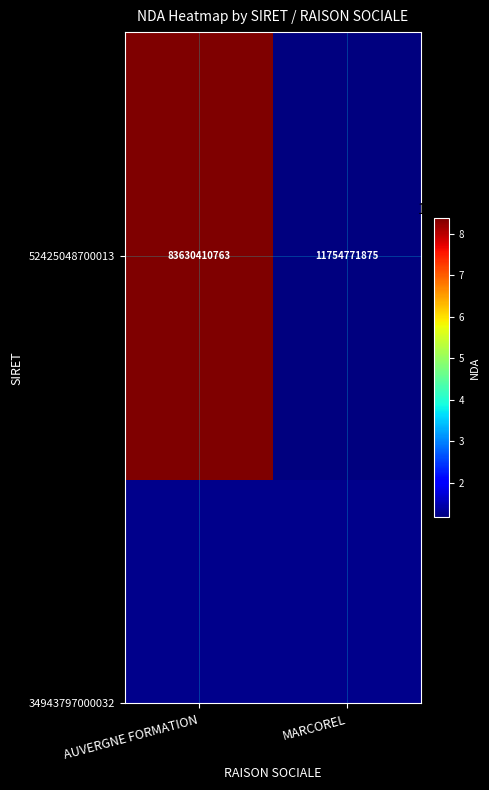

Where is the data nearest to the value 47692591319?

AUVERGNE FORMATION